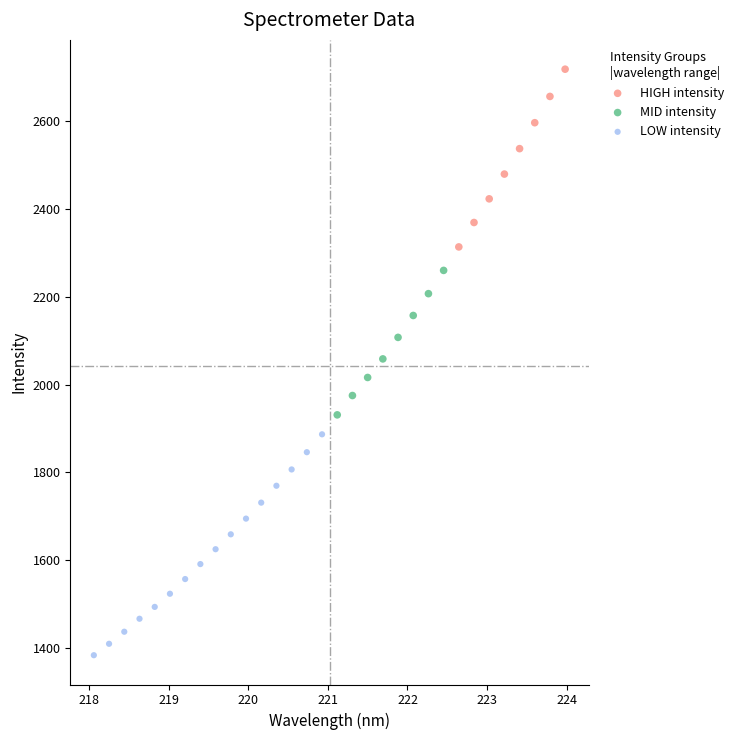

Which series contains the highest Y value?

HIGH intensity